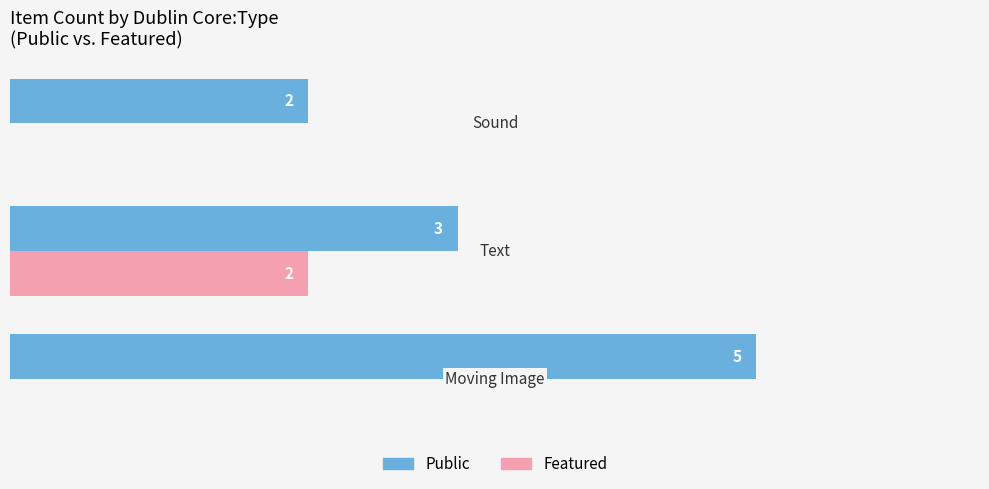

Which series has the largest total across all categories?

Public